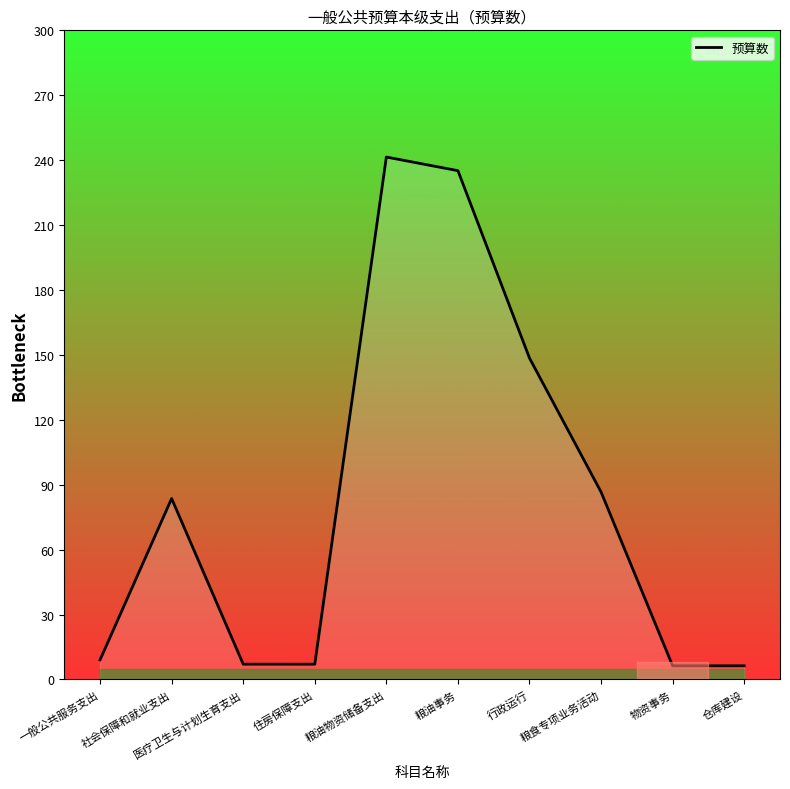

What is the difference between the maximum and minimum values?

235.1